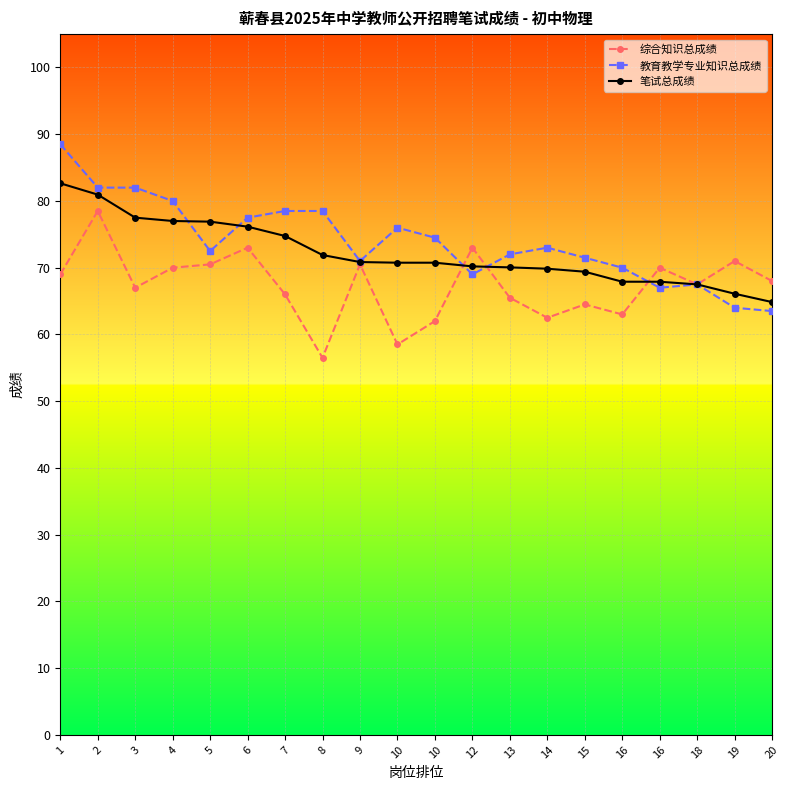

What are all the series names shown in the legend?

综合知识总成绩, 教育教学专业知识总成绩, 笔试总成绩